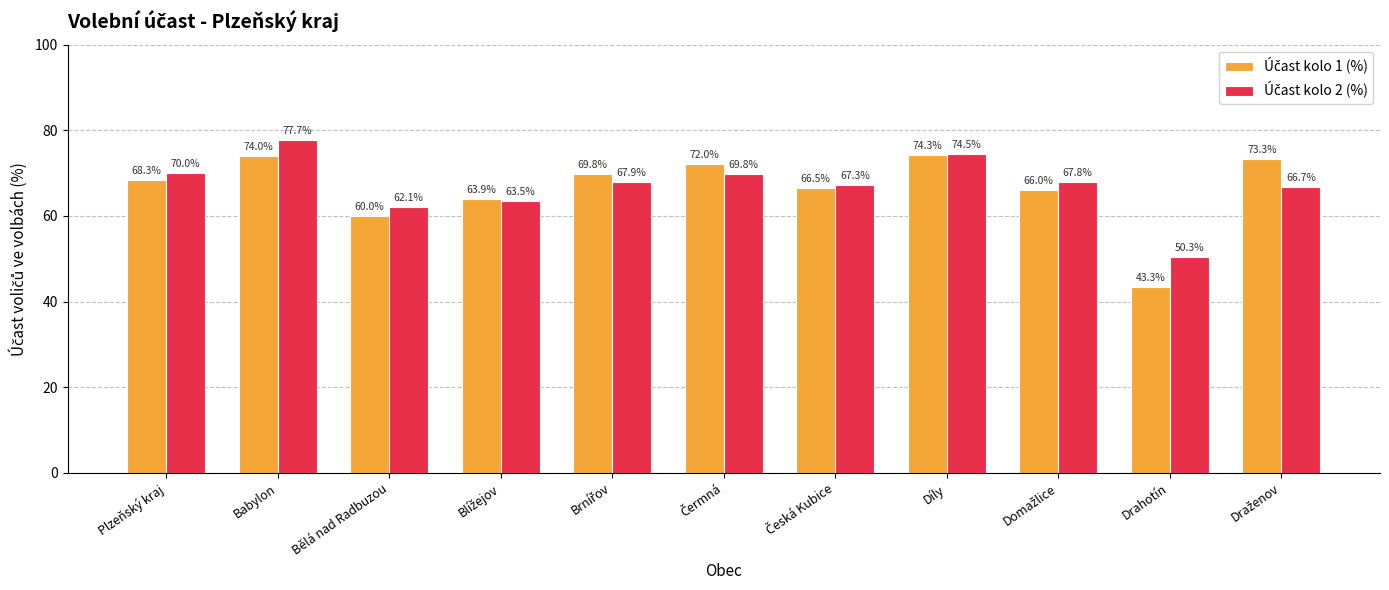

What is the maximum value shown in the chart?

77.7